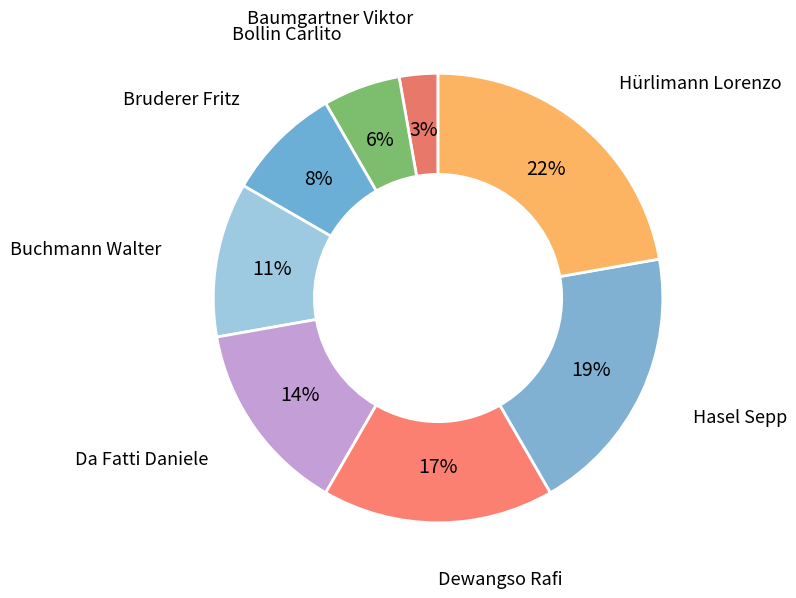

Rank the categories by value from highest to lowest.

Hürlimann Lorenzo, Hasel Sepp, Dewangso Rafi, Da Fatti Daniele, Buchmann Walter, Bruderer Fritz, Bollin Carlito, Baumgartner Viktor